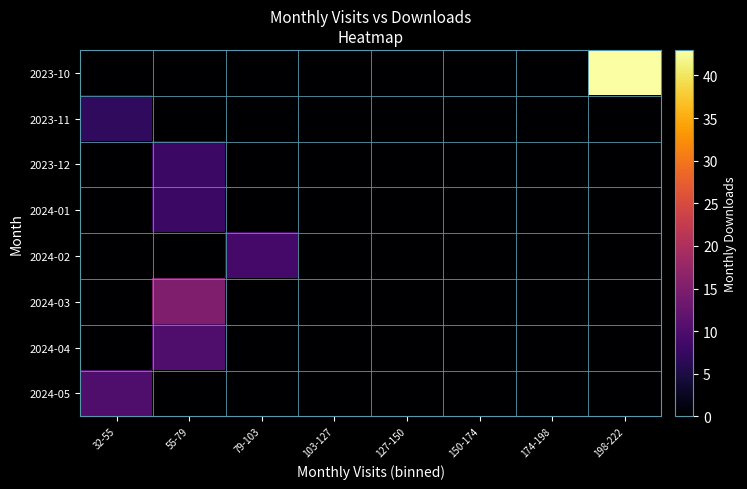

At which category is the sum across all series the highest?

198-222